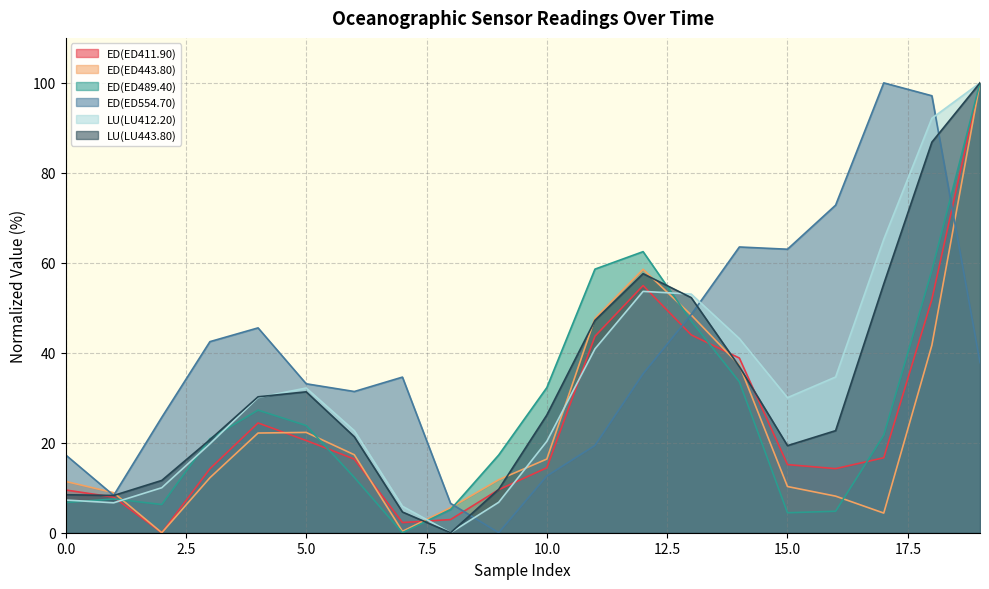

Does the chart have visible grid lines?

Yes